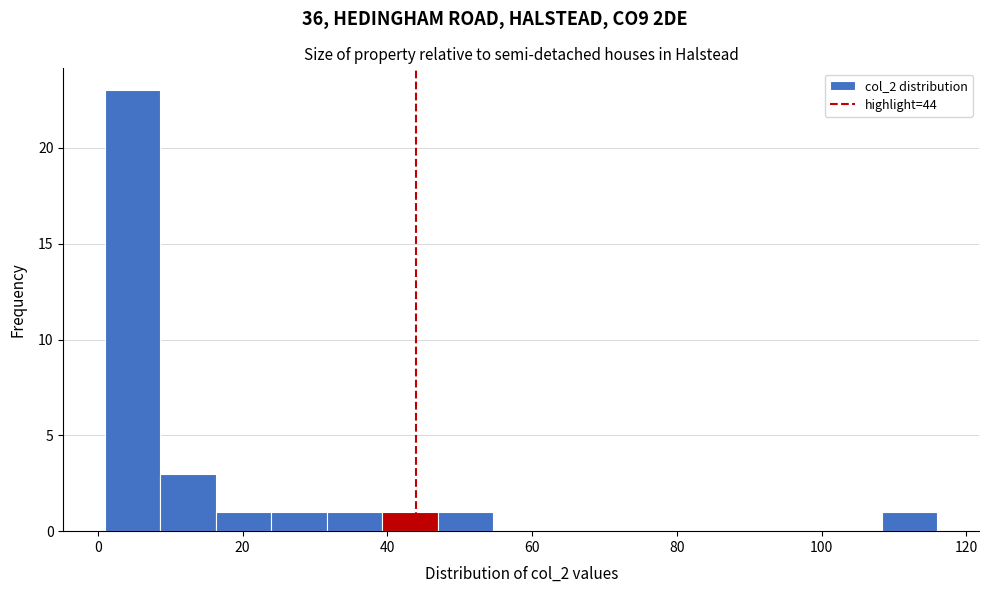

Read against the x-axis, roughly where is the centre of the tallest bar?

4